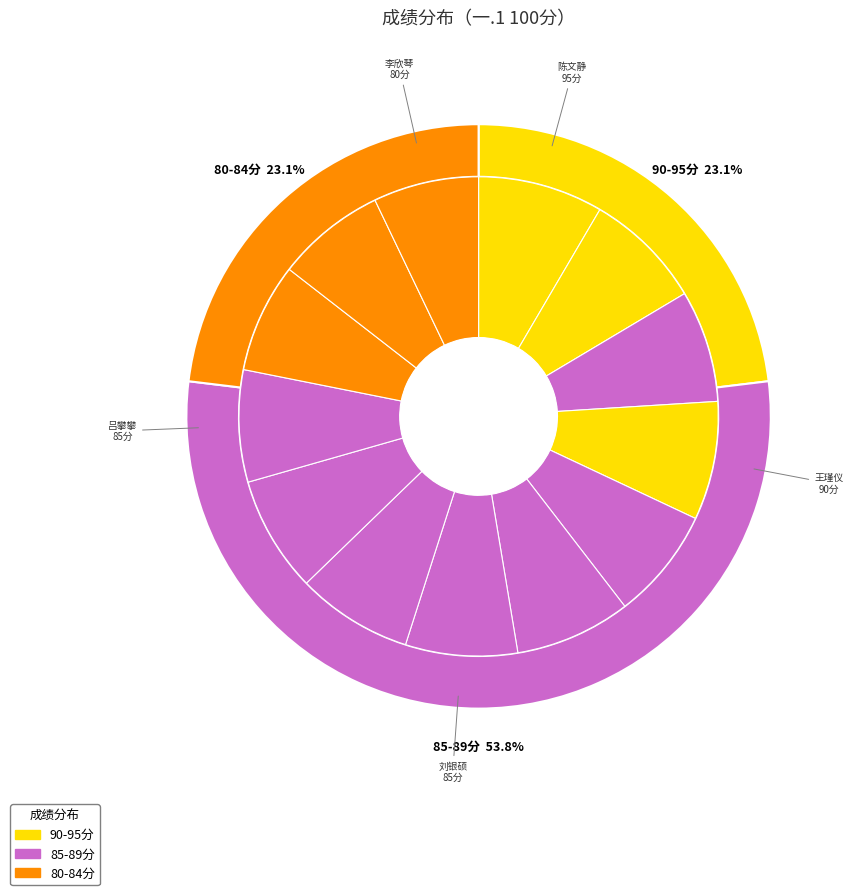

Rank the categories by value from highest to lowest.

陈文静, 张丹春, 王瑾仪, 庞新程, 王凌云, 刘佳琪, 李美玉, 李高欣, 刘银硕, 吕攀攀, 张泊宁, 王玉芝, 李欣琴